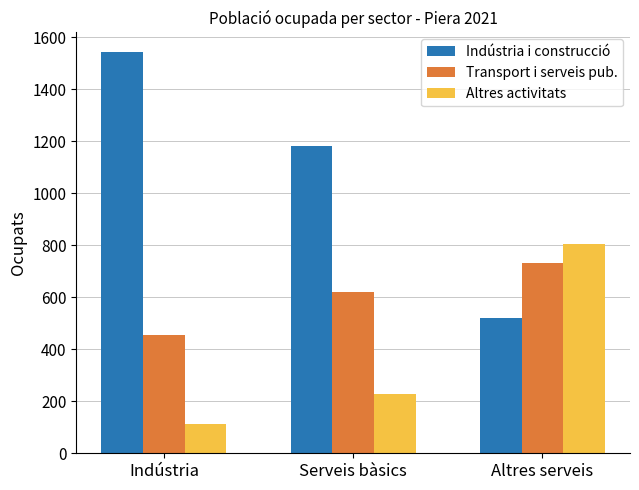

Where is Indústria i construcció nearest to the value 1030?

Serveis bàsics